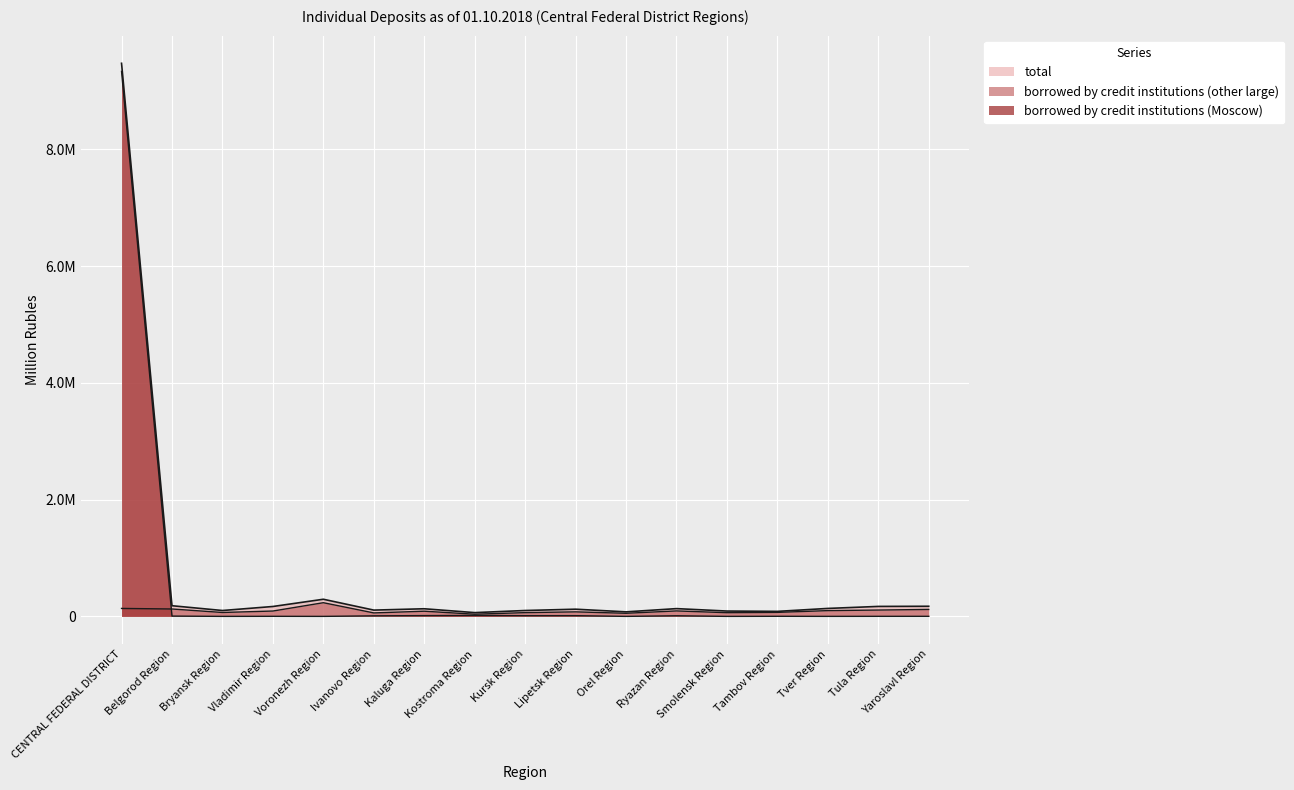

Is it true that borrowed by credit institutions (Moscow) equals 12233 at Kursk Region?

True